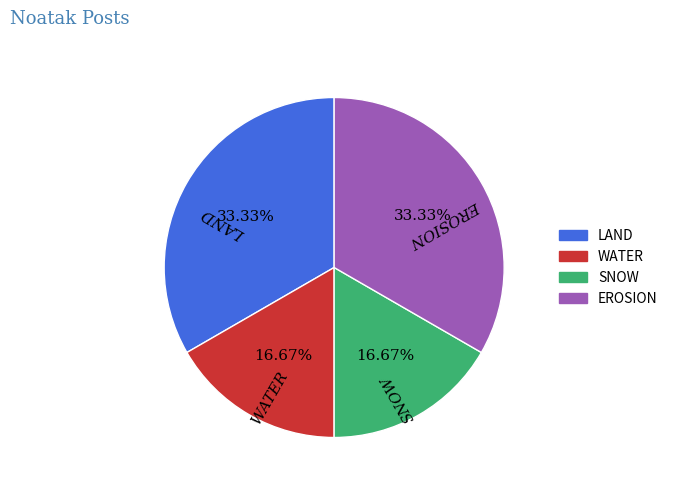

What is the total percentage of LAND and WATER?

50.0%